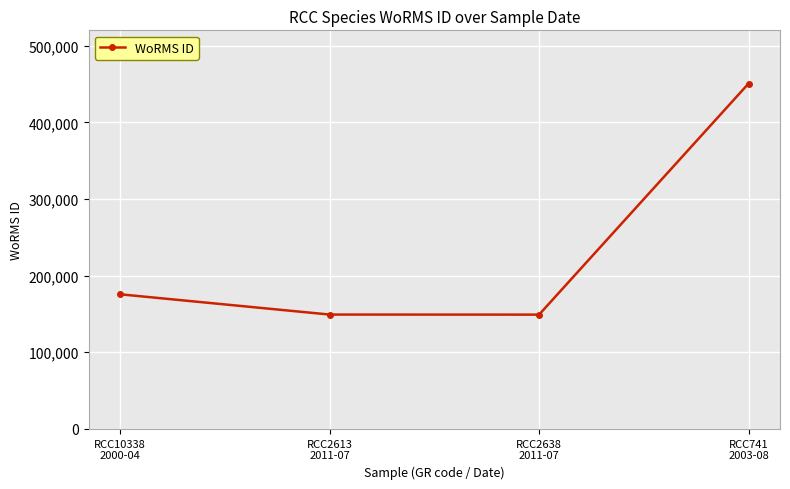

Between RCC741
2003-08 and RCC2638
2011-07, which is larger?

RCC741
2003-08